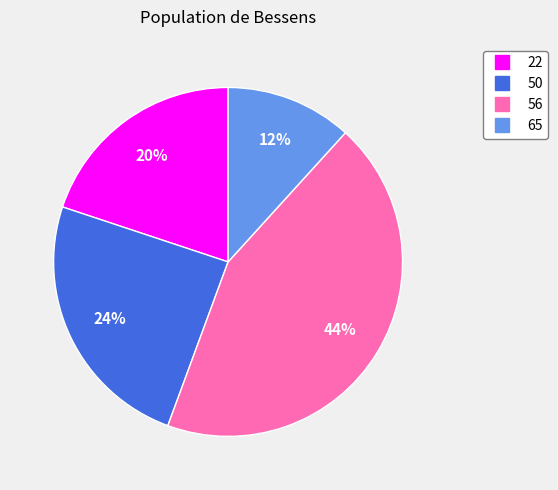

Is there any slice that represents more than half of the pie?

No